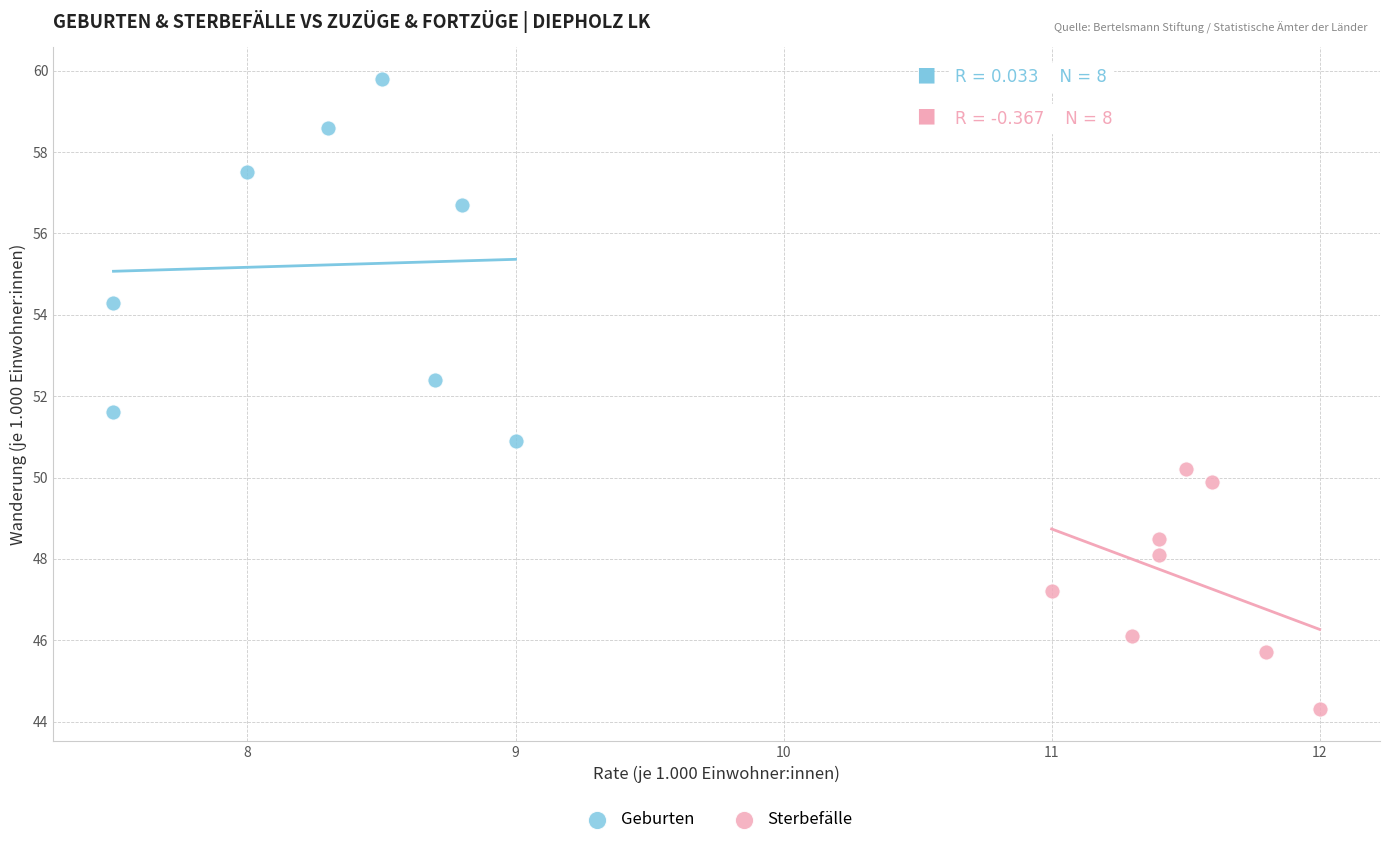

Which series reaches the maximum Y coordinate?

Geburten